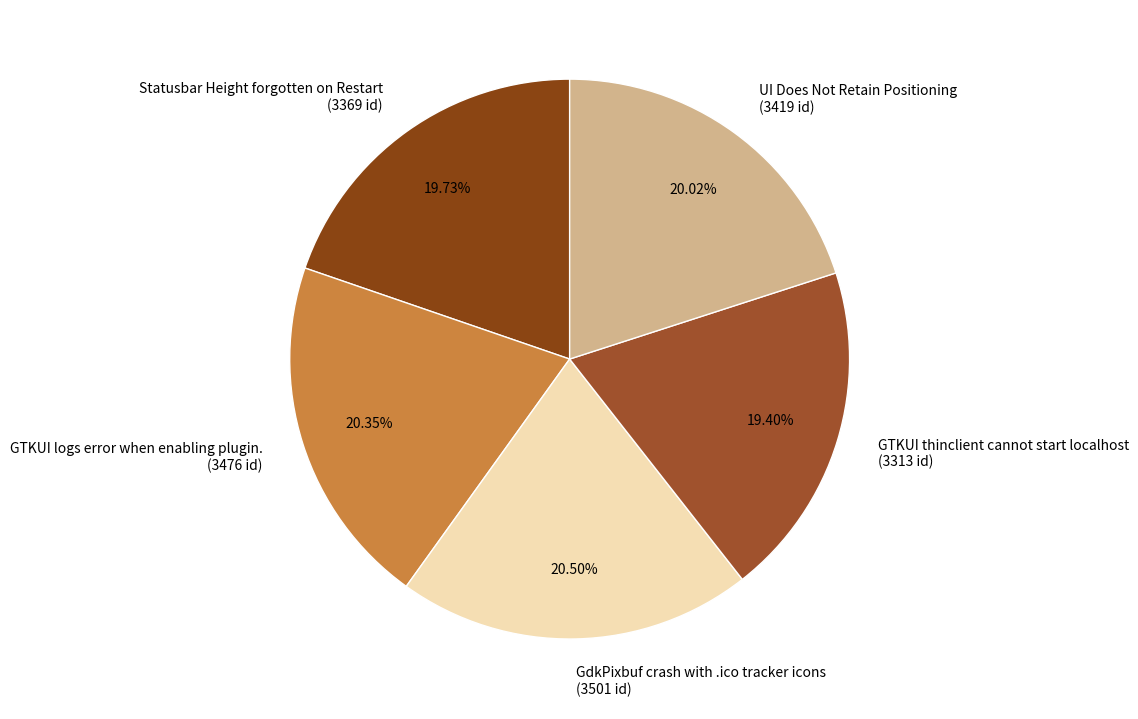

Is it true that GdkPixbuf crash with .ico tracker icons is 30% of the pie?

False